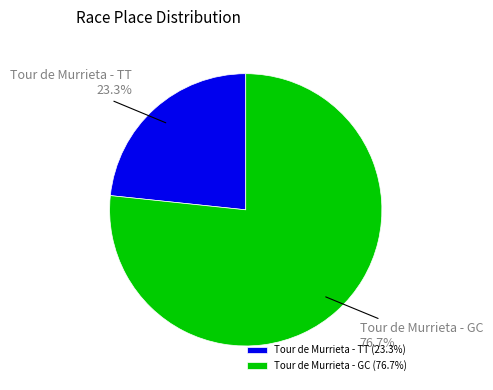

Which category has the smallest portion of the pie?

Tour de Murrieta - TT